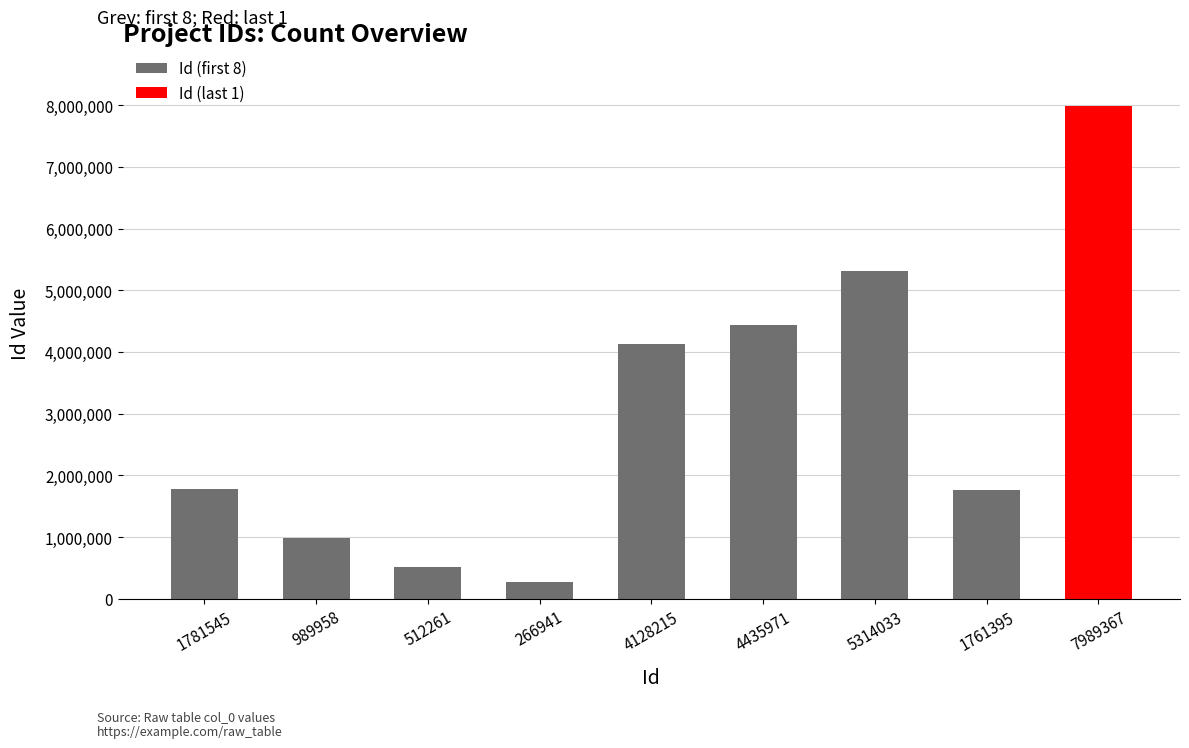

What is the ratio of the value at 1761395 to the value at 5314033?

0.3